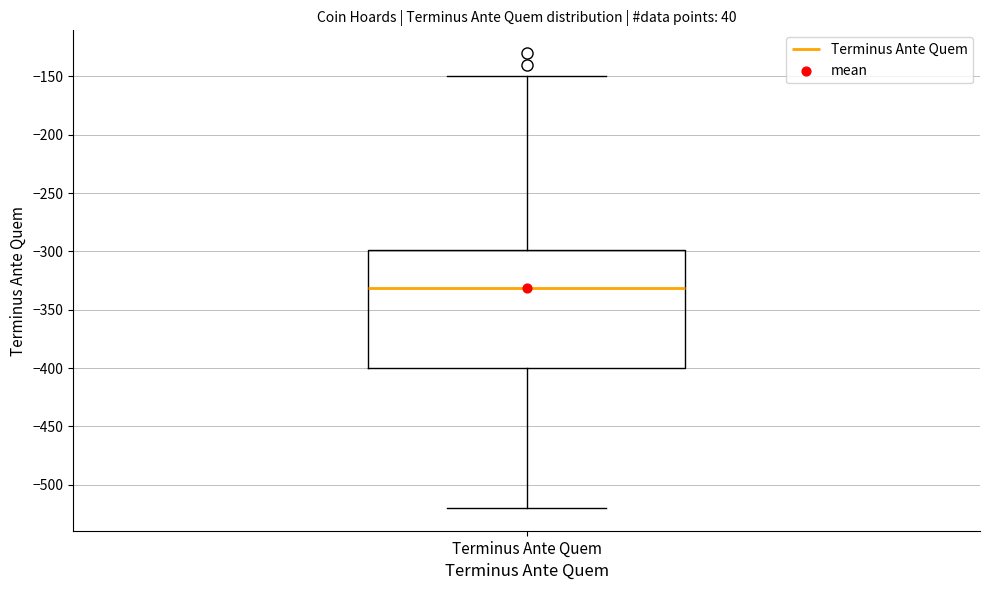

Transcribe this box plot: give where the median line is, the range the box spans, and where the two whiskers end, as read against the y-axis. The values are not printed on the chart, so give them approximately, as read against the axis.

median -330, box -400 to -300, whiskers -520 to -150